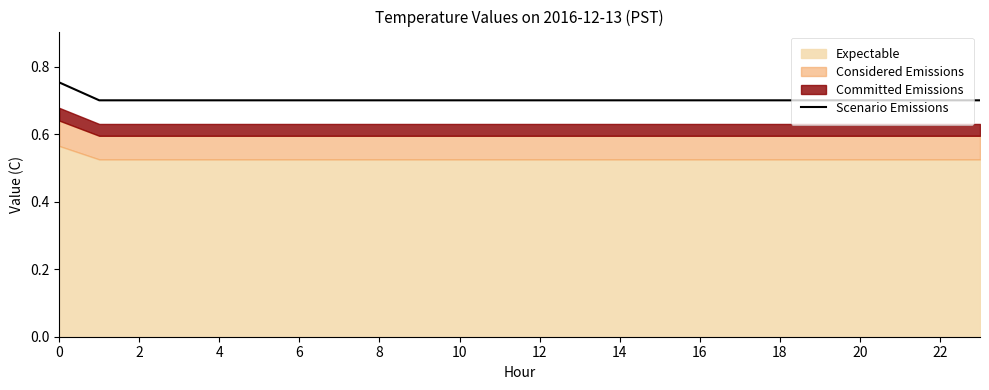

What is the difference between the maximum and minimum values?

0.1